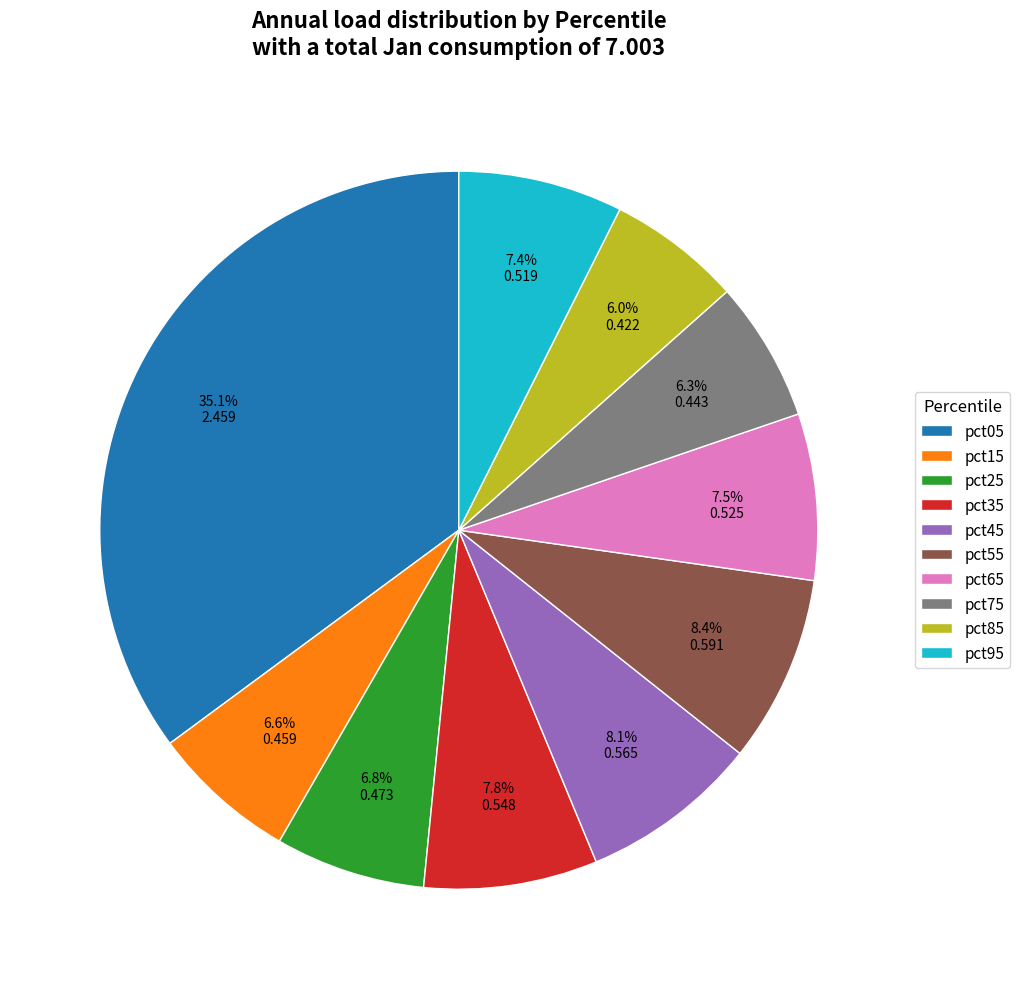

Which slice is the largest?

pct05